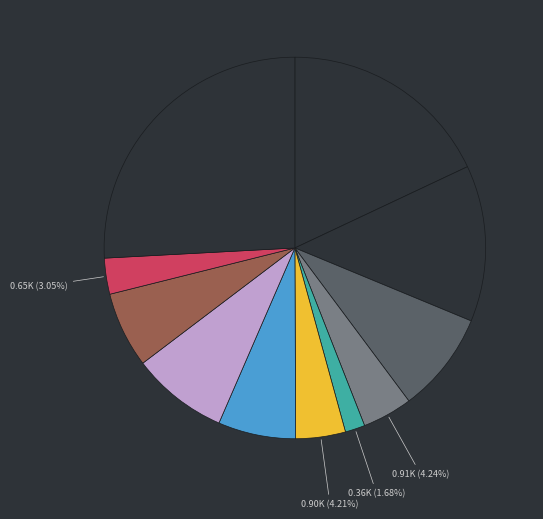

Count the number of slices in the pie.

11